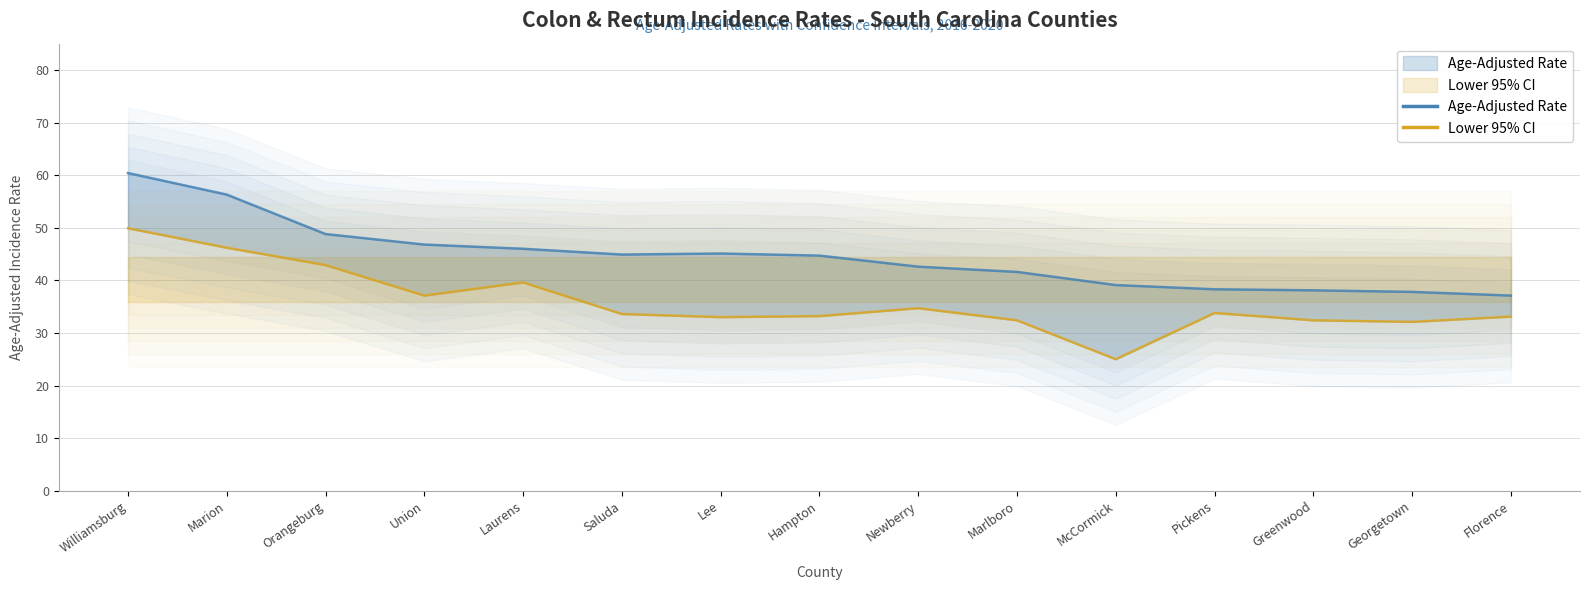

What is the maximum value shown in the chart?

60.4